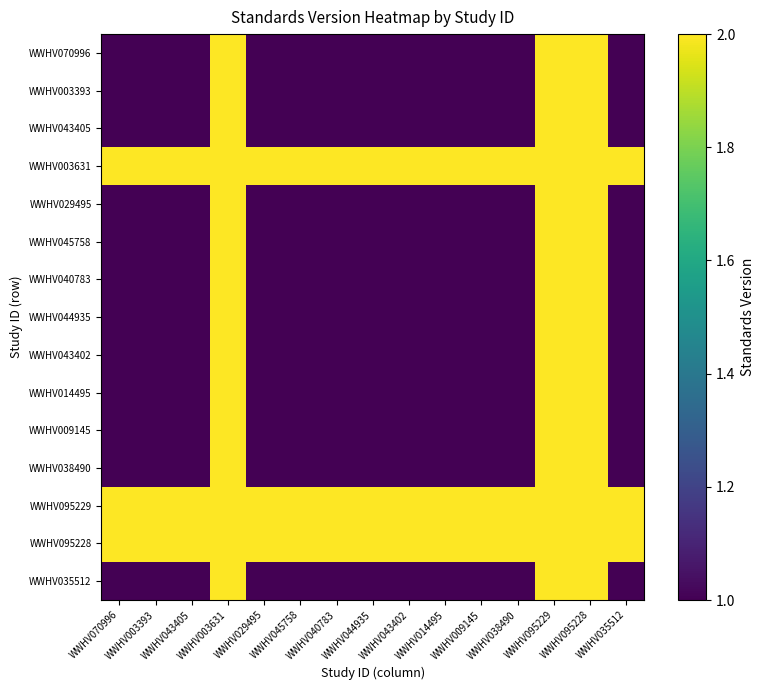

How many distinct data groups are displayed?

15